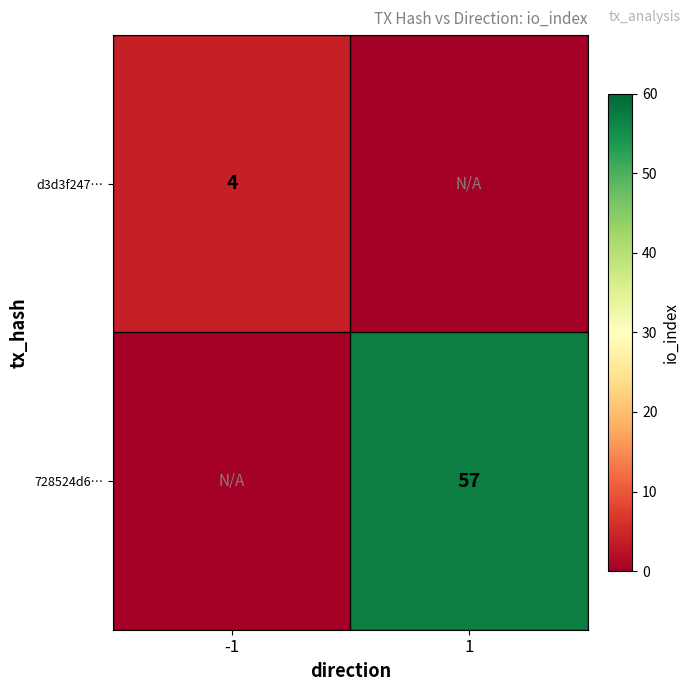

Count the number of data series in this chart.

2